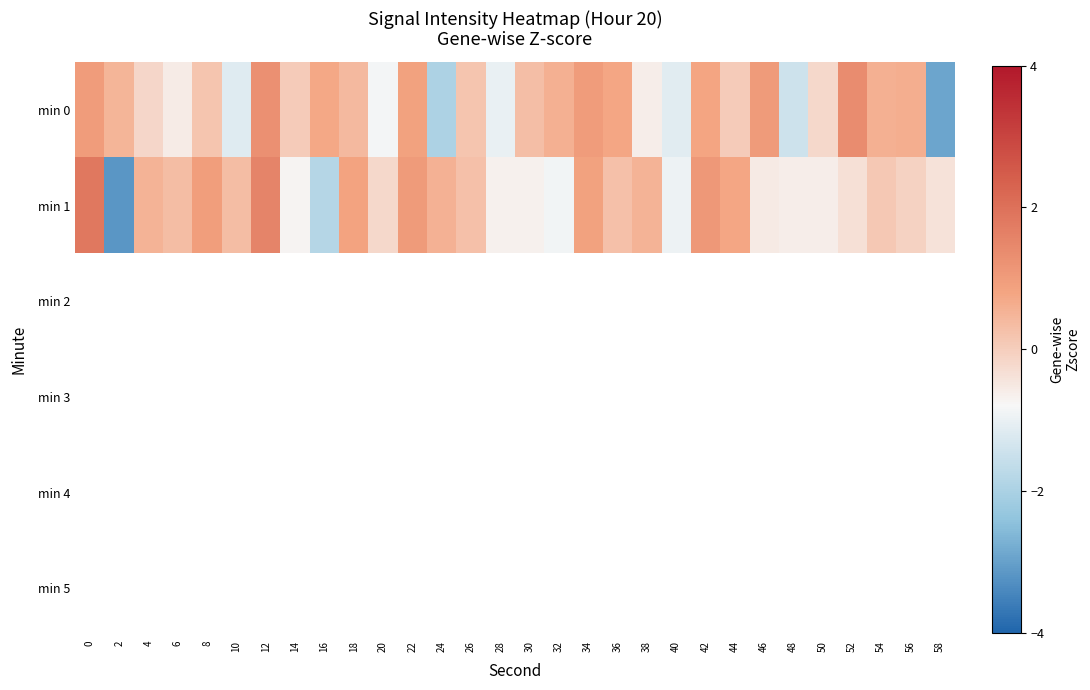

Is the value of min 0 at 56 greater than the value of min 4 at 0?

No